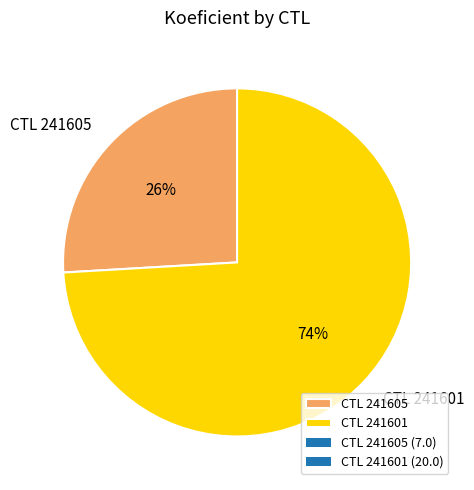

Which category has the smallest portion of the pie?

CTL 241605